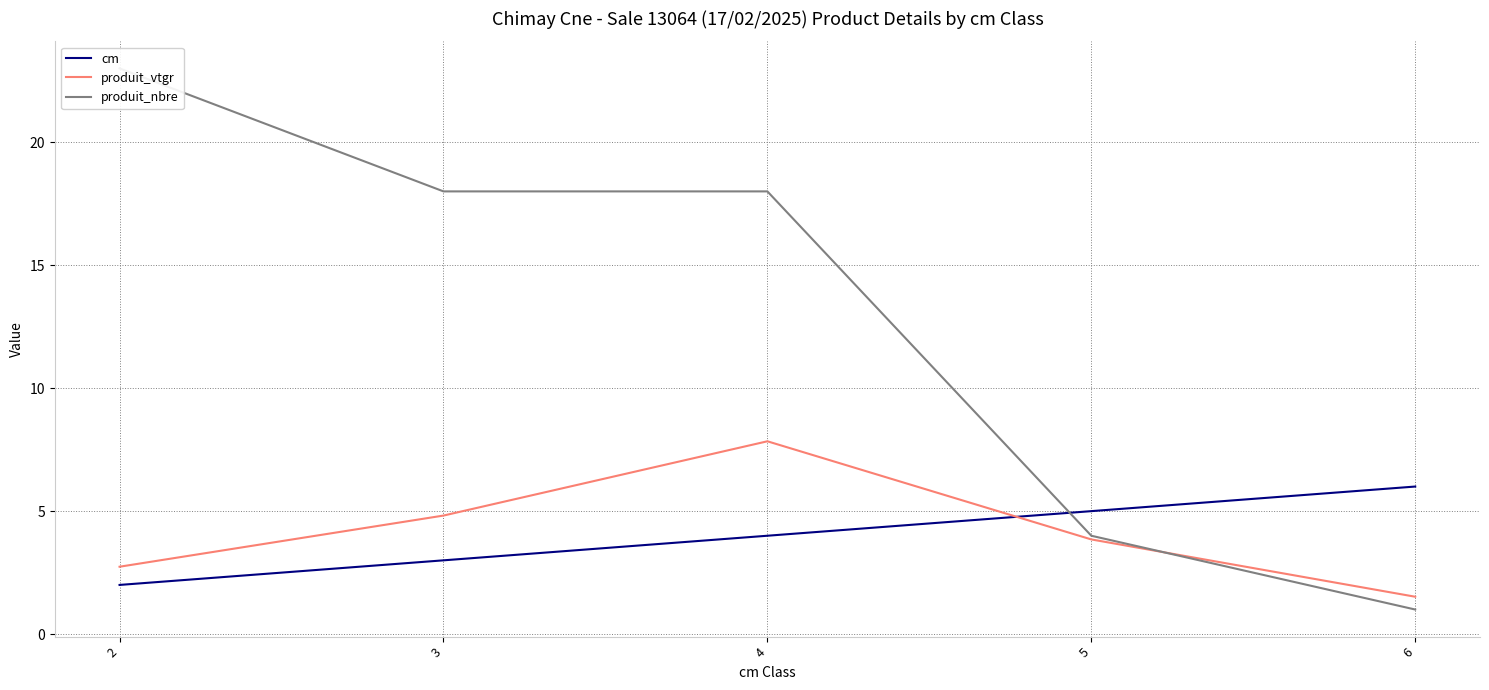

What is the lowest value of the produit_nbre series?

1.0